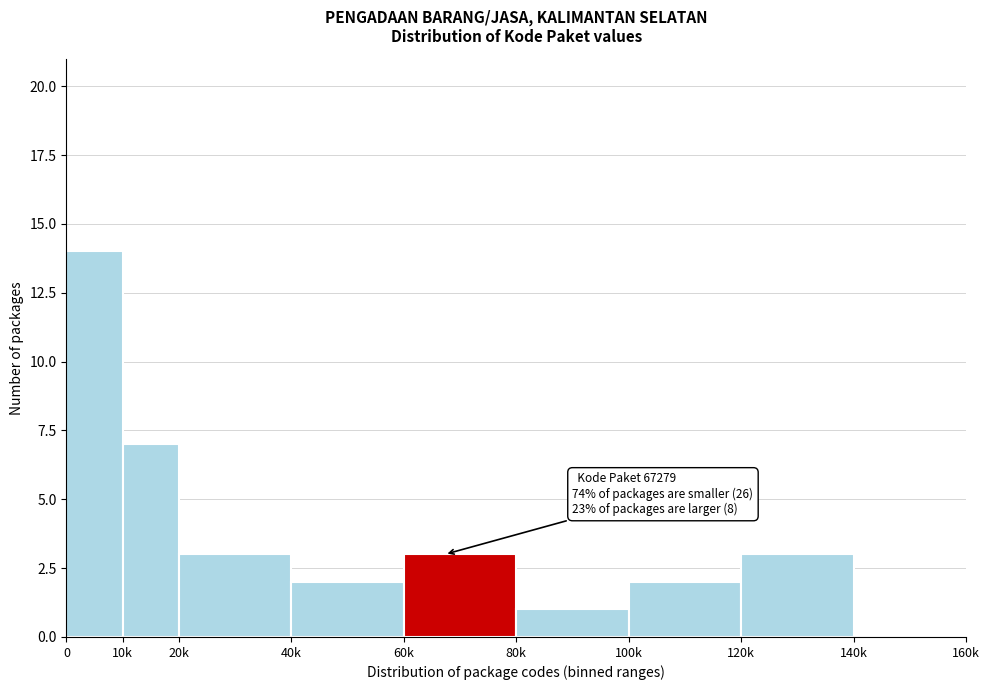

Reading left to right, what are all the values shown in this chart?

0=14	10k=7	20k=3	40k=2	60k=3	80k=1	100k=2	120k=3	140k=0